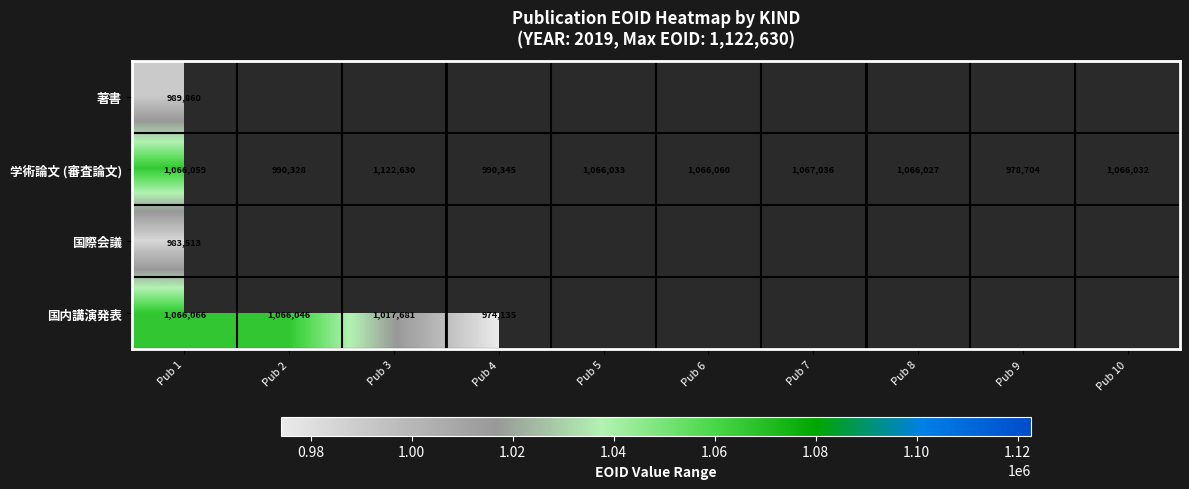

Which has a higher value, Pub 6 or Pub 4?

Pub 4